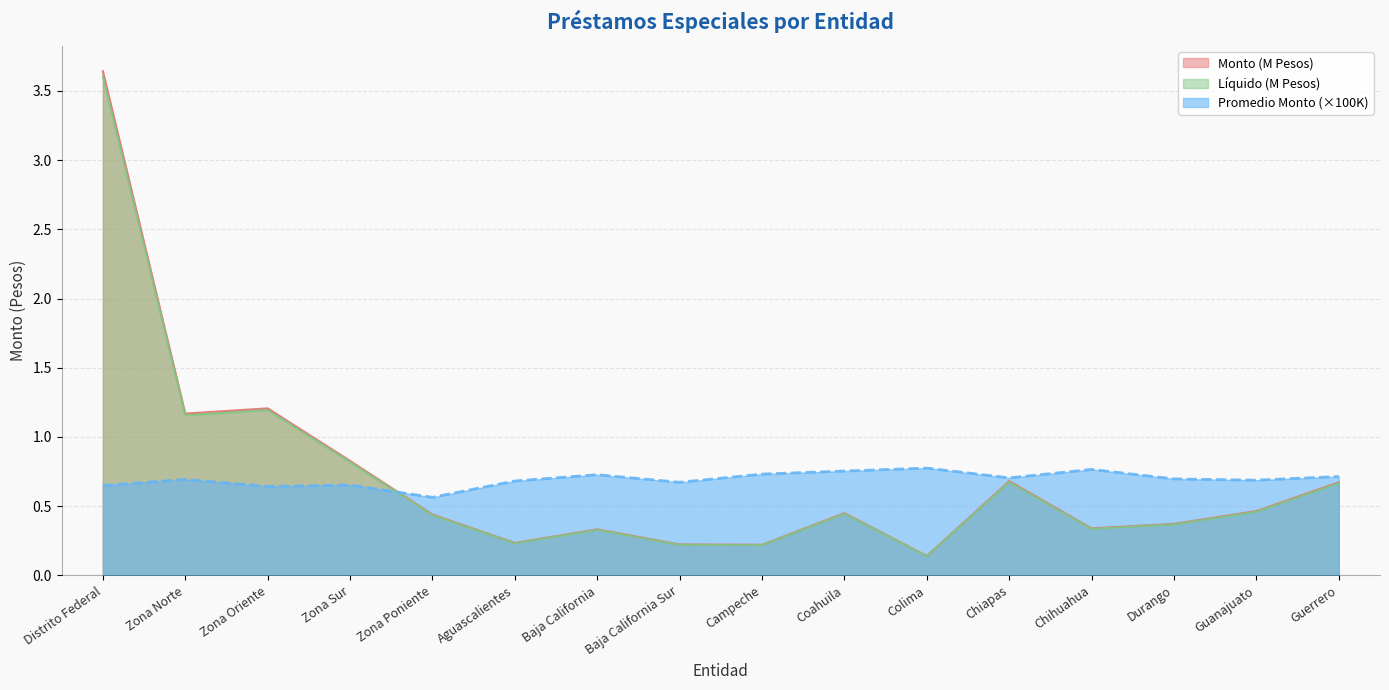

What is the label of the 12th point from the left?

Chiapas